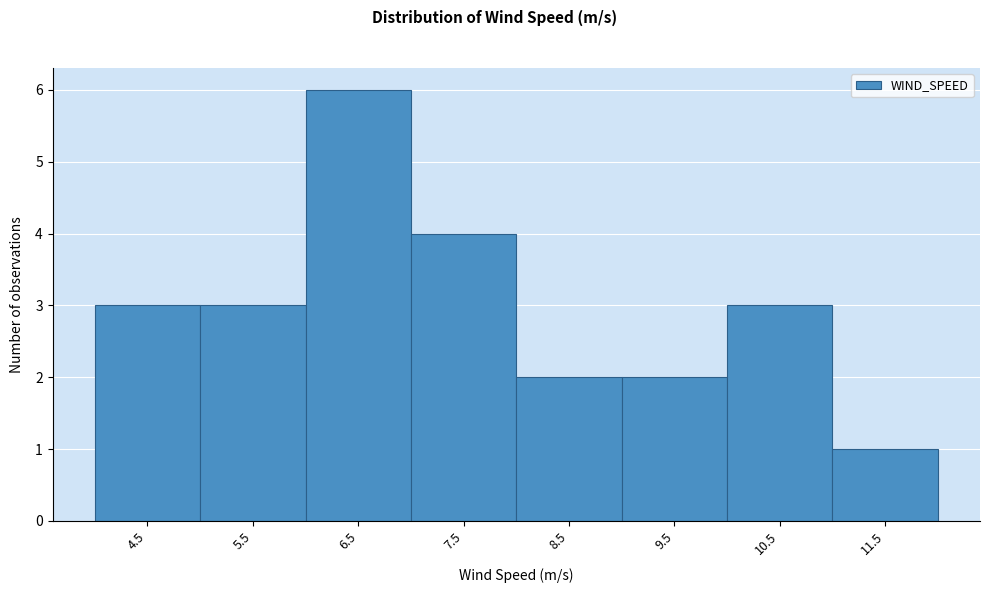

Reading left to right, list all the values displayed in this chart.

4.5=3	5.5=3	6.5=6	7.5=4	8.5=2	9.5=2	10.5=3	11.5=1